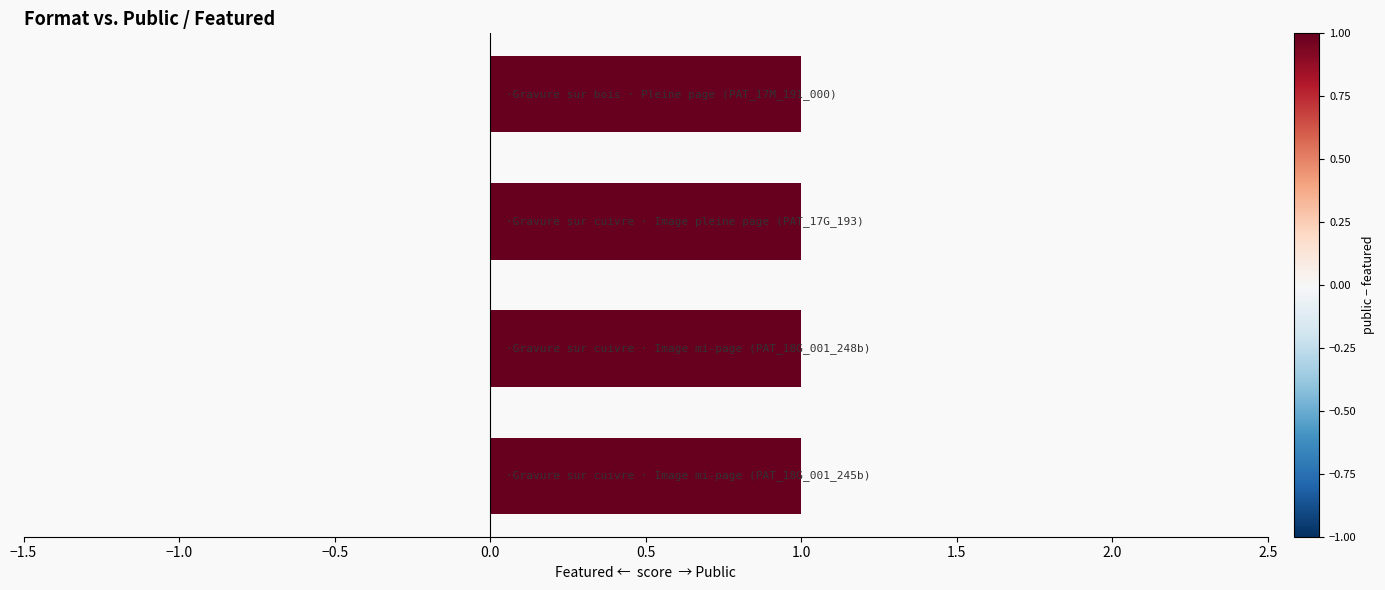

Rank the categories by featured value from highest to lowest.

Gravure sur cuivre (PAT_18G_001_245b), Gravure sur cuivre (PAT_18G_001_248b), Gravure sur cuivre (PAT_17G_193_005), Gravure sur bois (PAT_17M_191_000)